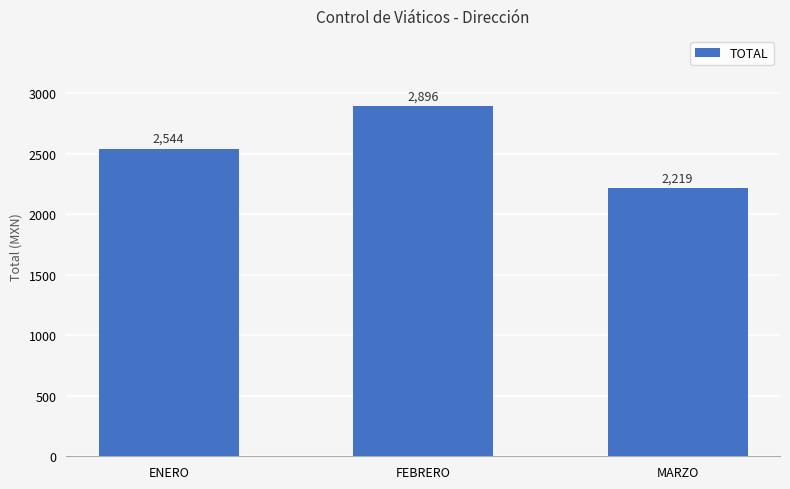

Count the number of data series in this chart.

1